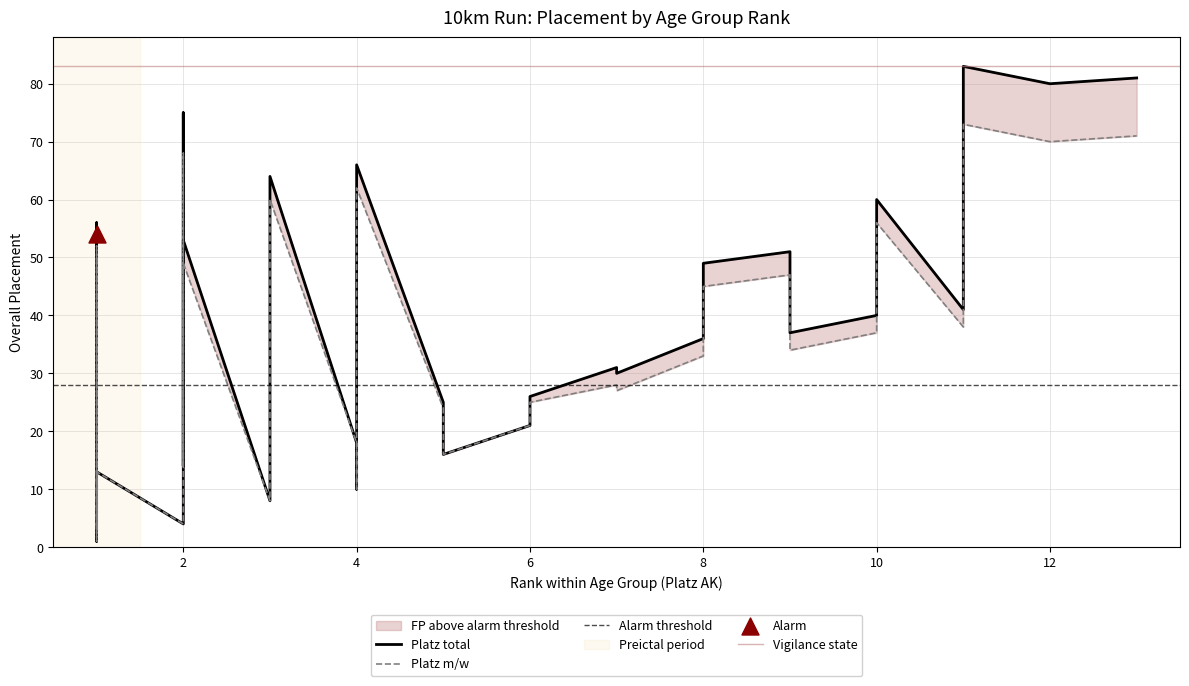

Which series has the widest spread of Y values?

Platz total